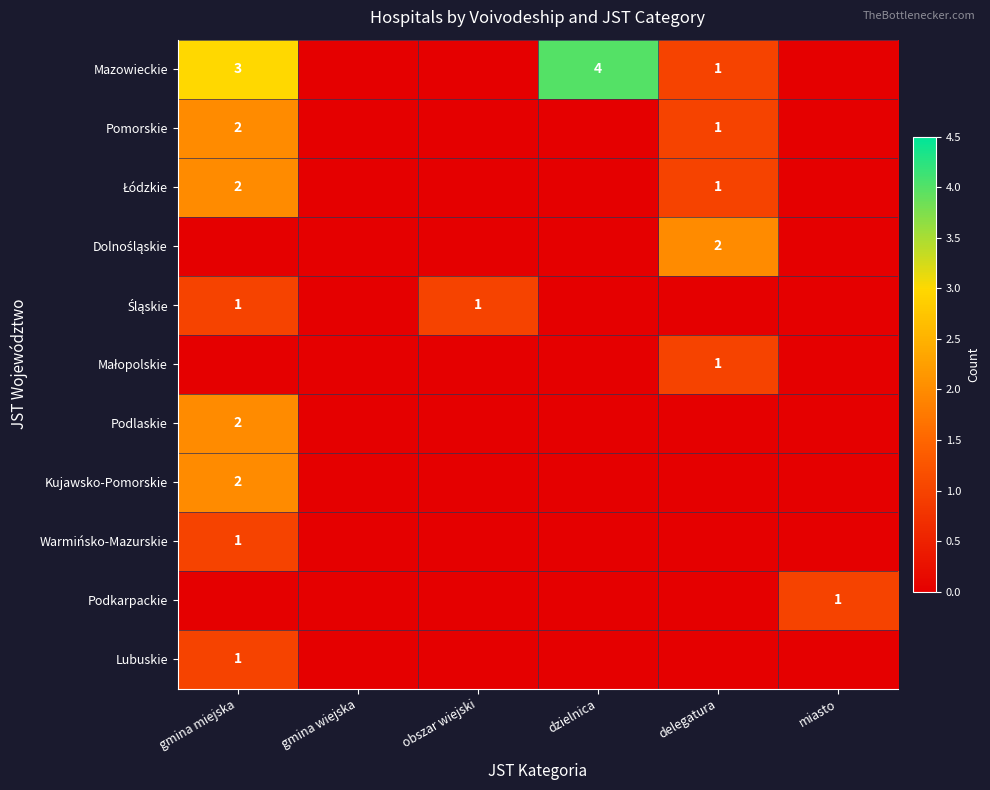

Rank the series at gmina miejska from highest to lowest value.

Mazowieckie, Pomorskie, Łódzkie, Podlaskie, Kujawsko-Pomorskie, Śląskie, Warmińsko-Mazurskie, Lubuskie, Dolnośląskie, Małopolskie, Podkarpackie